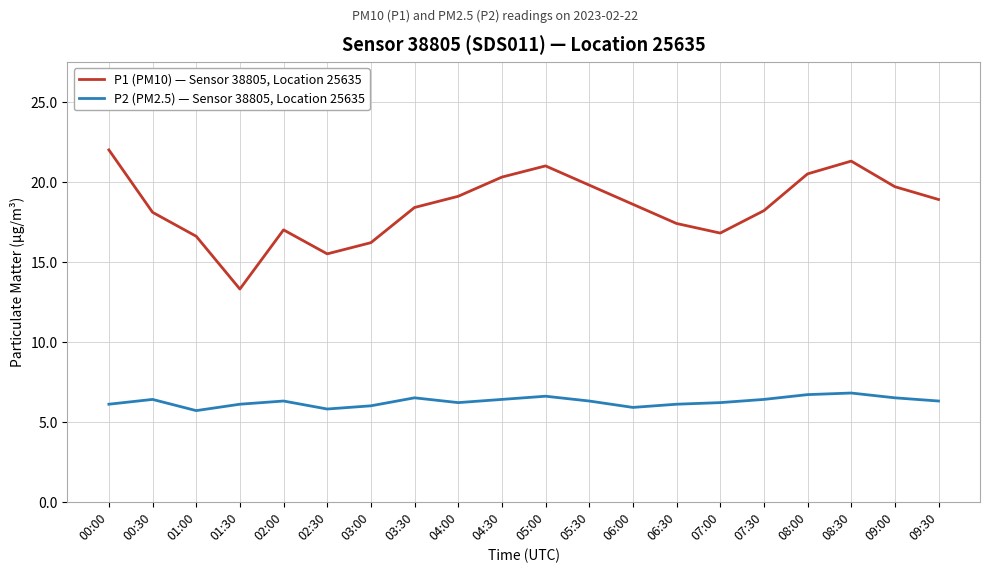

At which label does P1 (PM10) — Sensor 38805, Location 25635 reach its minimum?

01:30